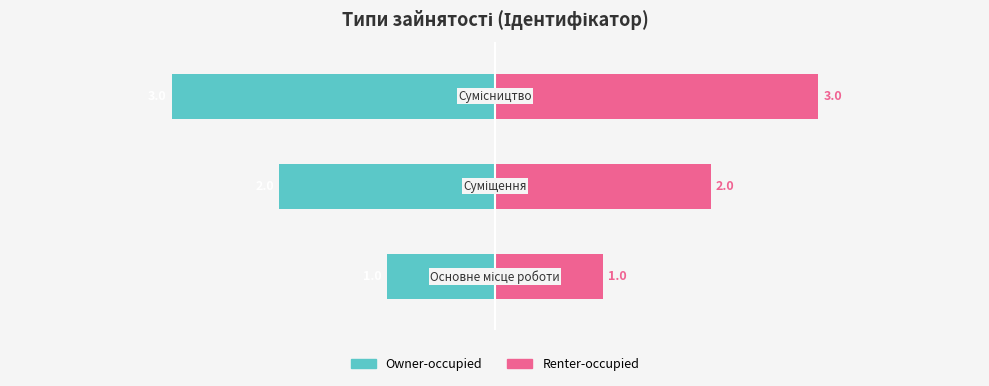

How many Owner-occupied values are between -3 and -1?

3